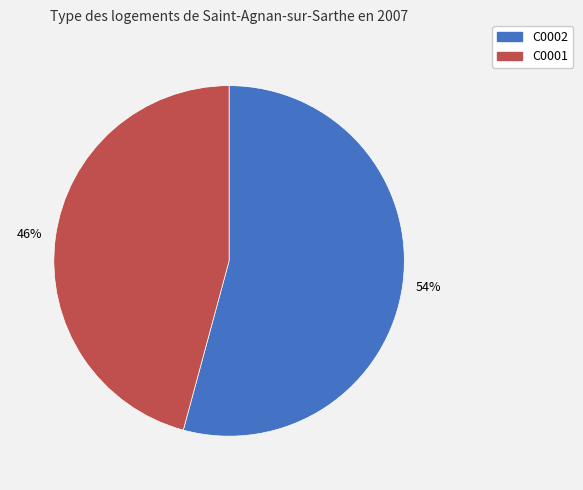

Between C0002 and C0001, which is larger?

C0002